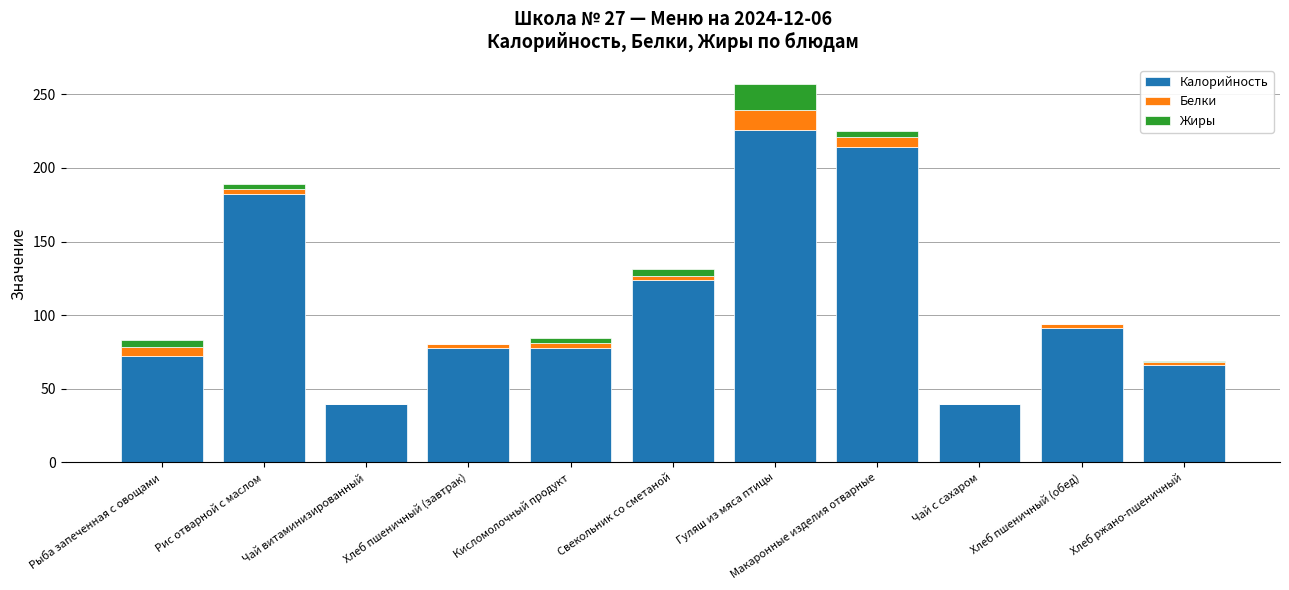

What is the sum of all Калорийность values?

1211.1